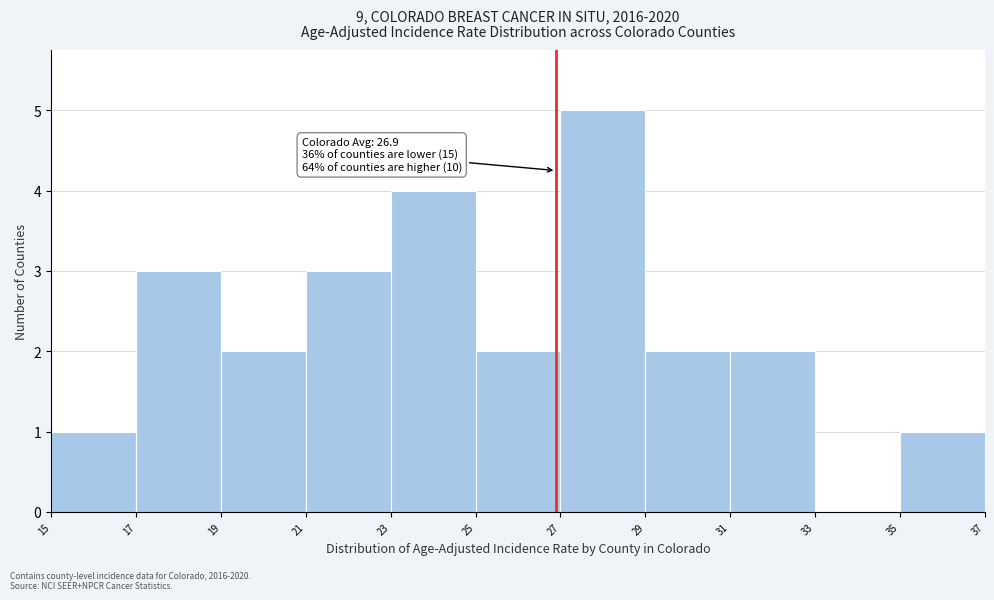

Over which range of the x-axis is the bar tallest?

27 to 29